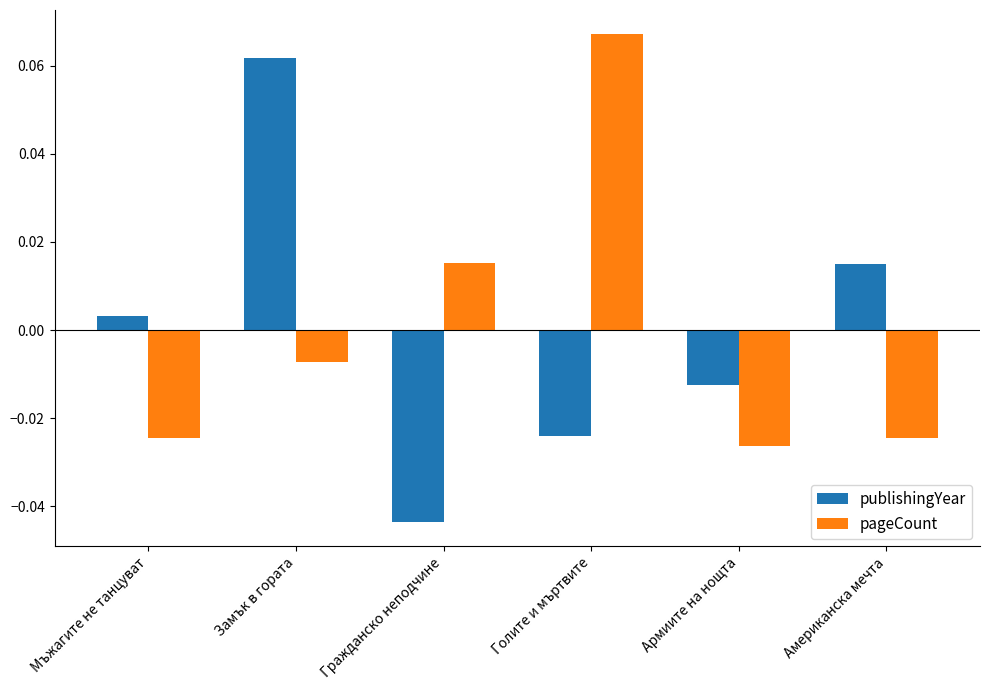

What are all the series names shown in the legend?

publishingYear, pageCount